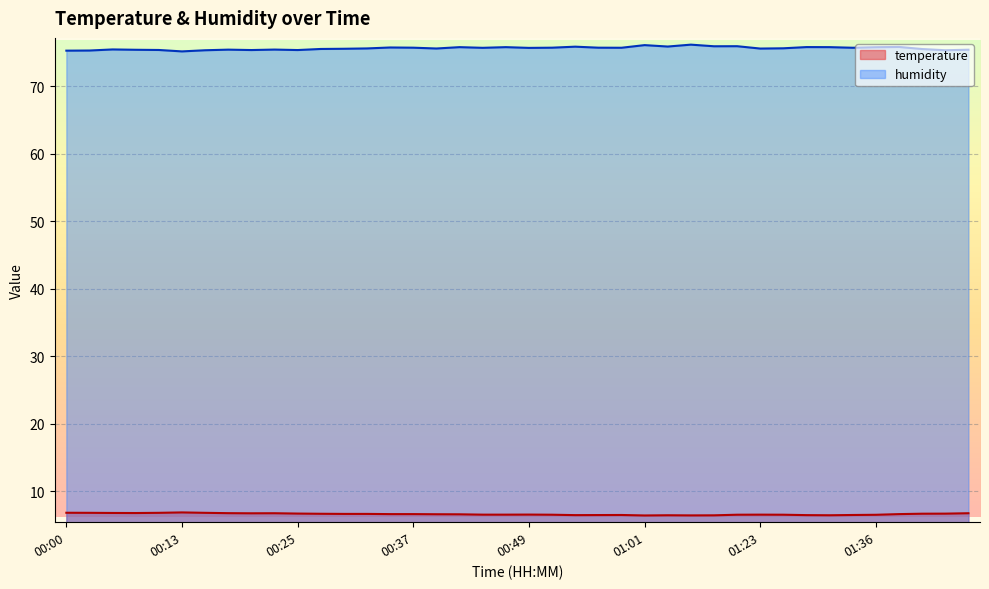

How many data points does each series have?

40